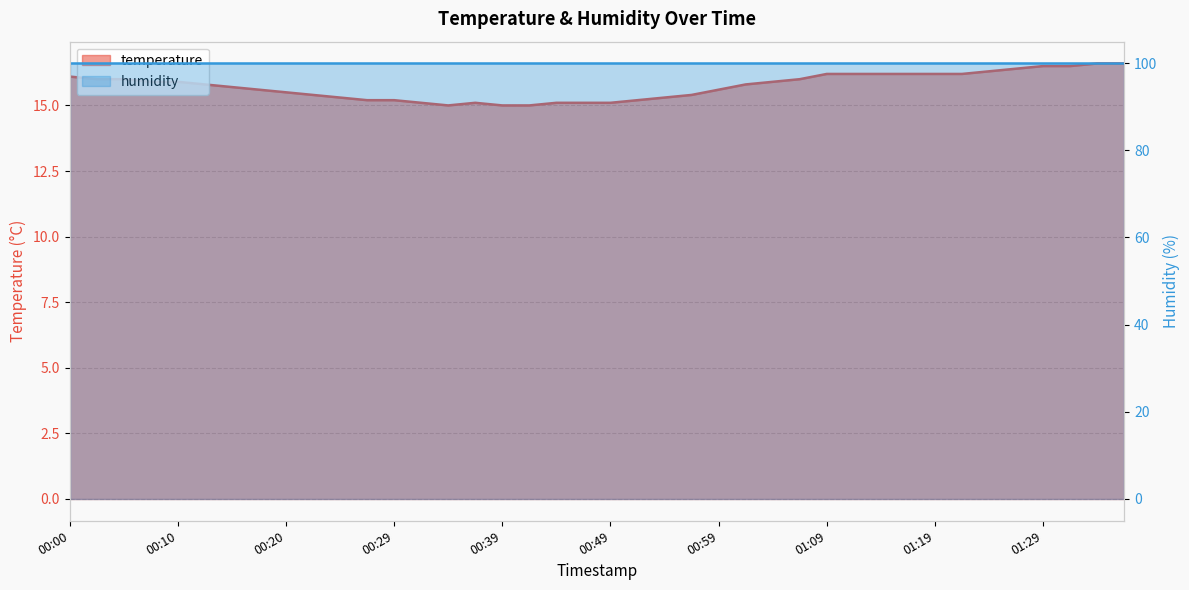

The chart shows a value of 16.4 at 01:27. True or false?

True